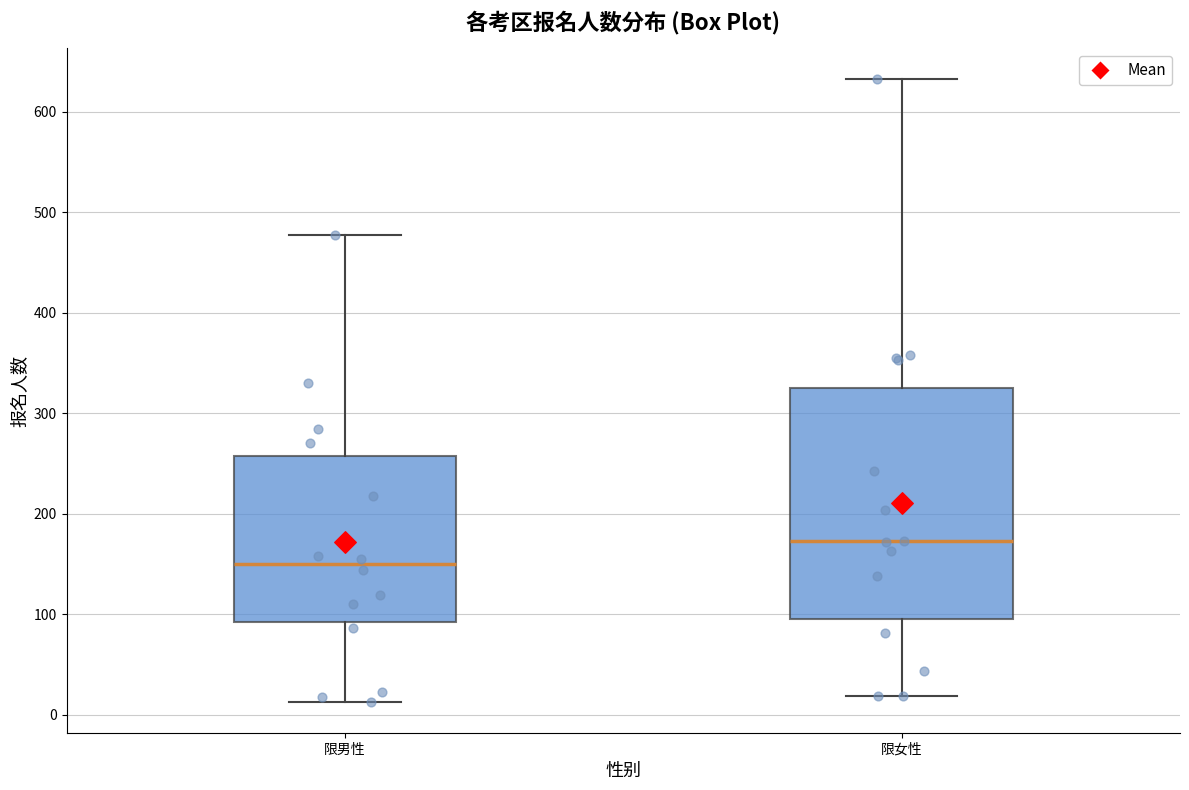

Reading left to right, read every box against the y-axis: the position of its median line, the range the box covers, and the ends of its whiskers. The values are not printed on the chart, so give them approximately, as read against the axis.

限男性: median 150, box 90 to 260, whiskers 10 to 480
限女性: median 170, box 100 to 330, whiskers 20 to 630